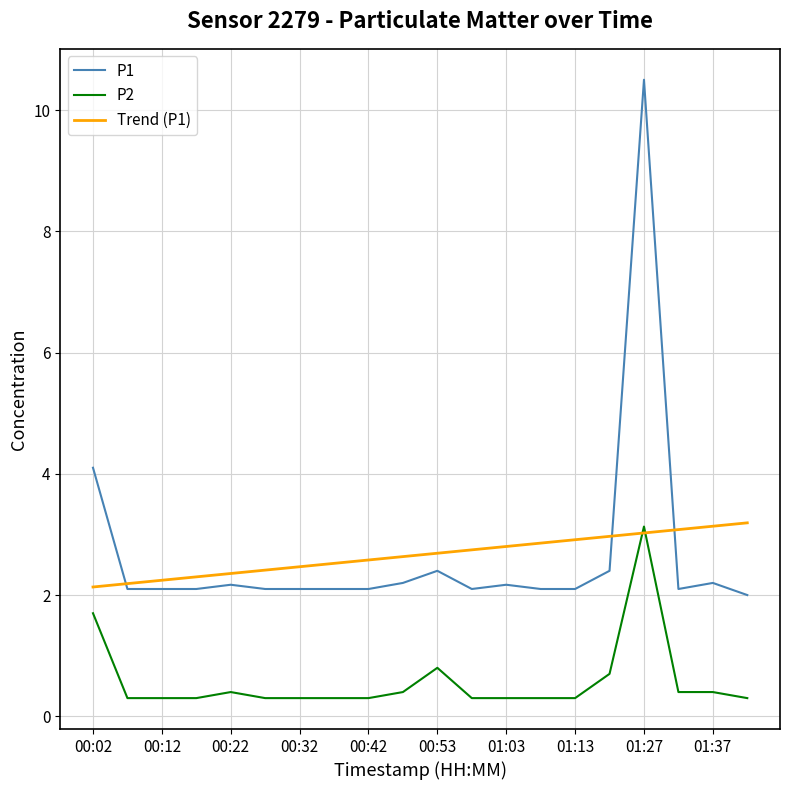

Which series has the largest range (max minus min)?

P1